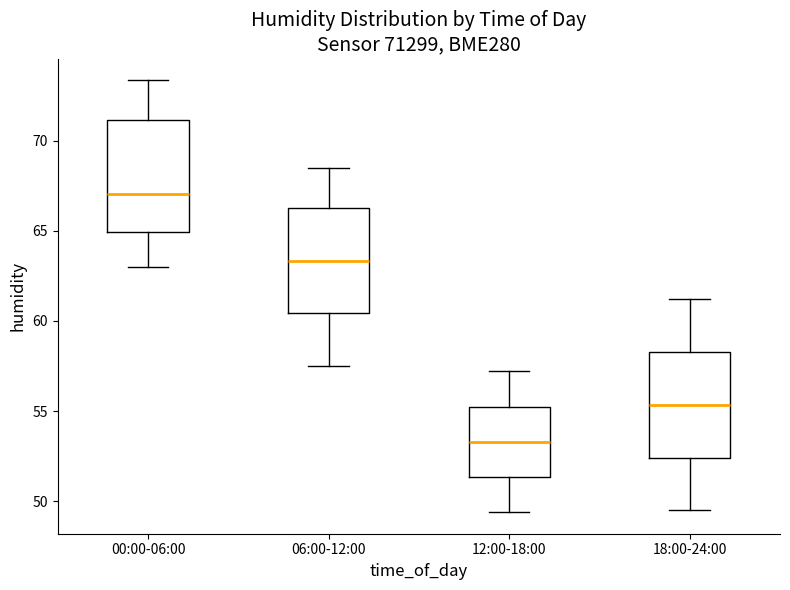

Reading left to right, transcribe this box plot: for each box, give where its median line is, the range the box spans, and where its two whiskers end, as read against the y-axis. The values are not printed on the chart, so give them approximately, as read against the axis.

00:00-06:00: median 67.0, box 65.0 to 71.0, whiskers 63.0 to 73.5
06:00-12:00: median 63.5, box 60.5 to 66.5, whiskers 57.5 to 68.5
12:00-18:00: median 53.5, box 51.5 to 55.5, whiskers 49.5 to 57.0
18:00-24:00: median 55.5, box 52.5 to 58.5, whiskers 49.5 to 61.0